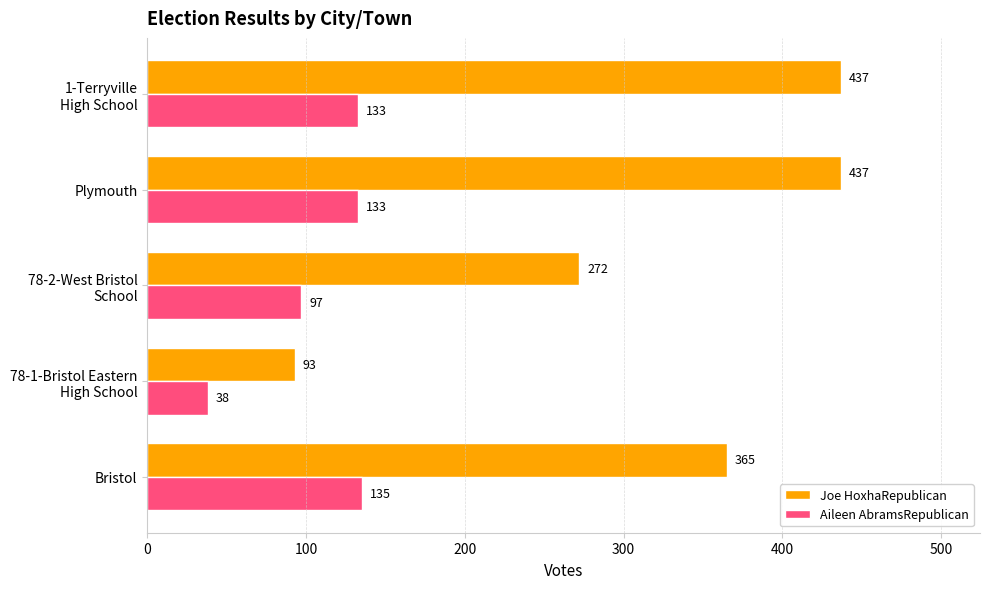

What is the minimum value shown in the chart?

38